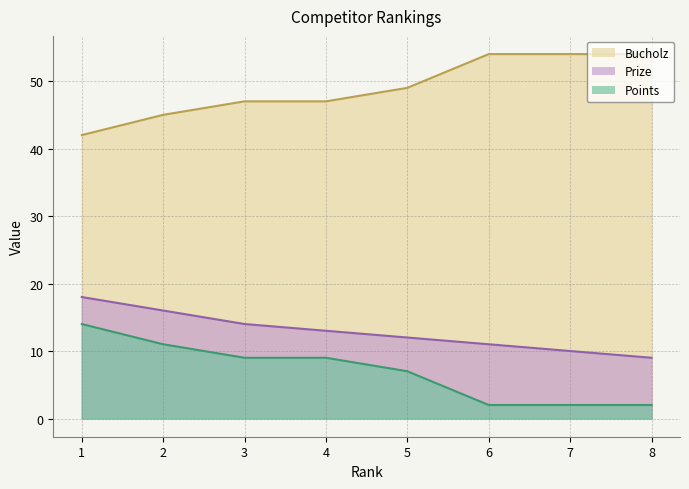

What is the sum of all Points values?

56